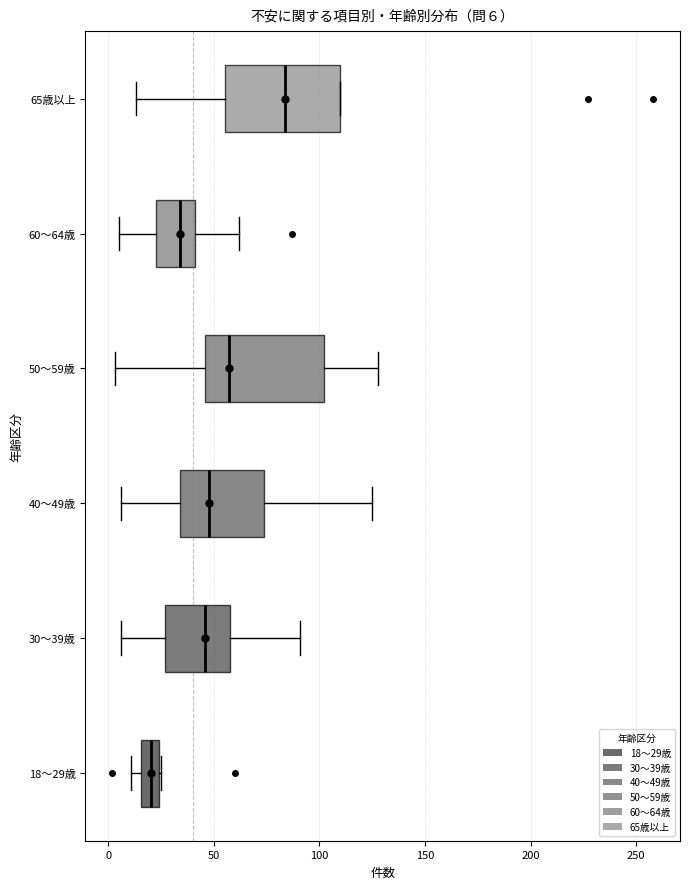

Which box has the furthest to the left median line?

18～29歳